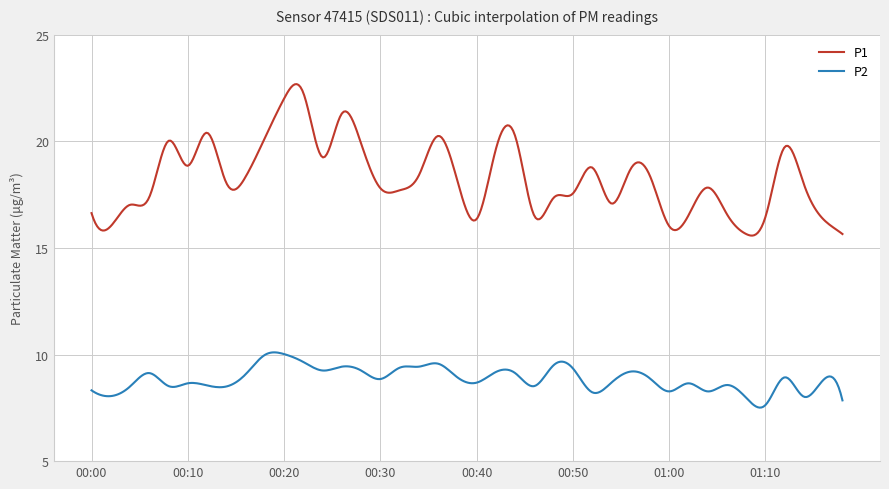

True or false: P1 and P2 intersect in this chart.

False